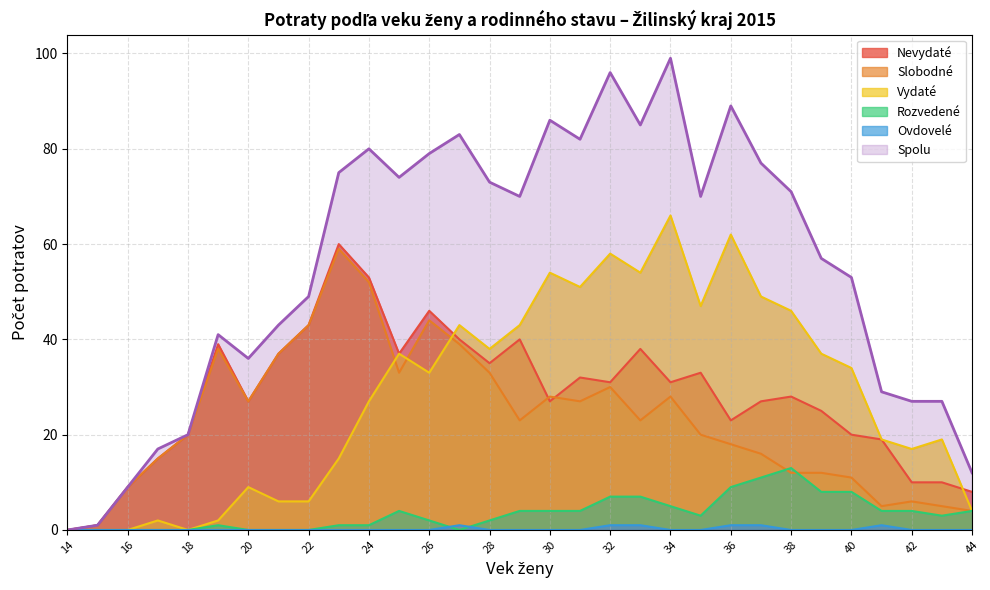

The Ovdovelé (spolu) series shows -1 at 17. True or false?

False